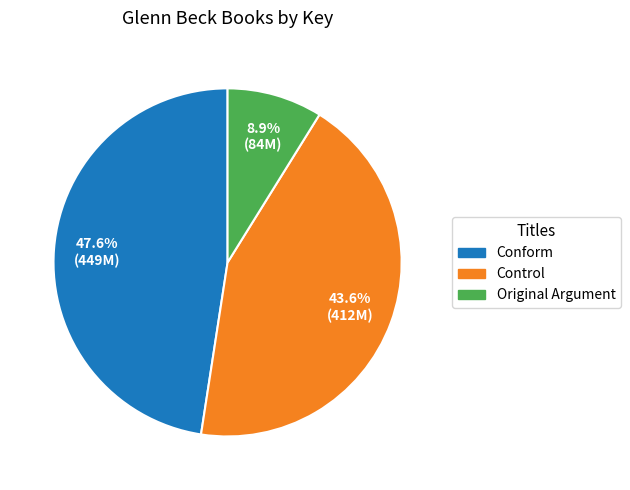

What percentage is the Control slice, to the nearest percent?

44%